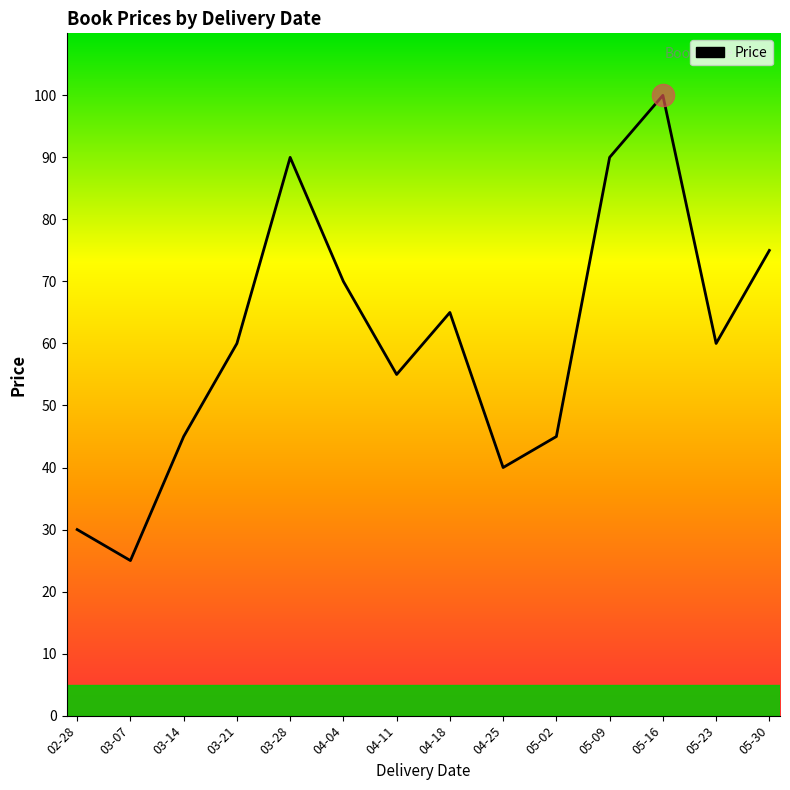

True or false: the data shows 38 at 04-18.

False